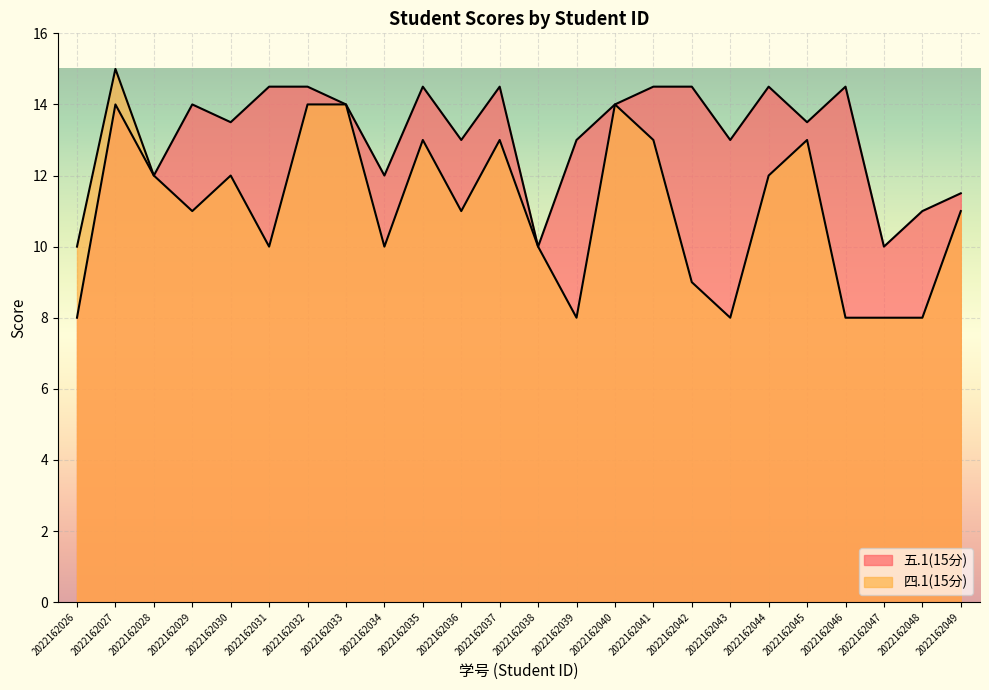

How many distinct data groups are displayed?

2